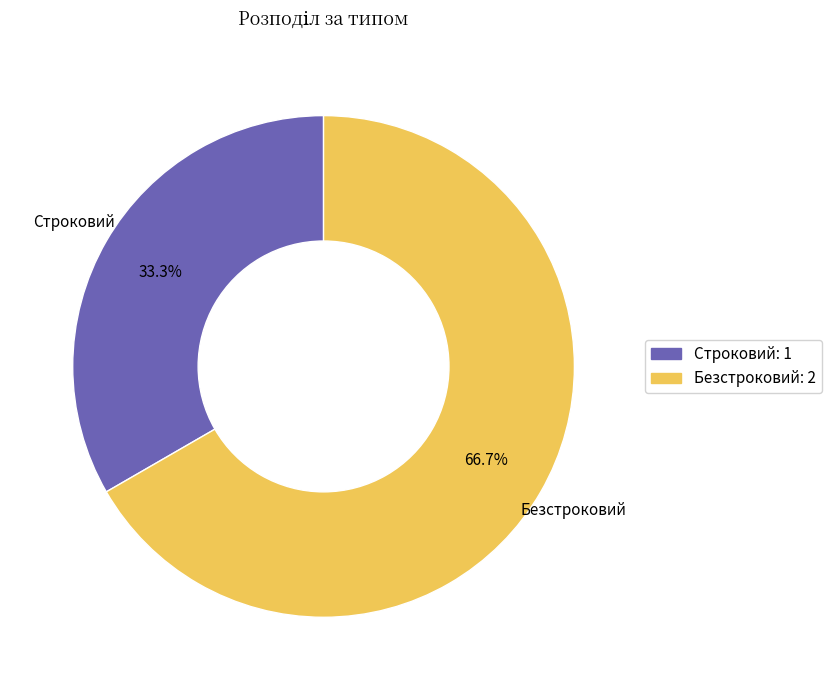

Combined, do Безстроковий and Строковий account for over 50%?

Yes